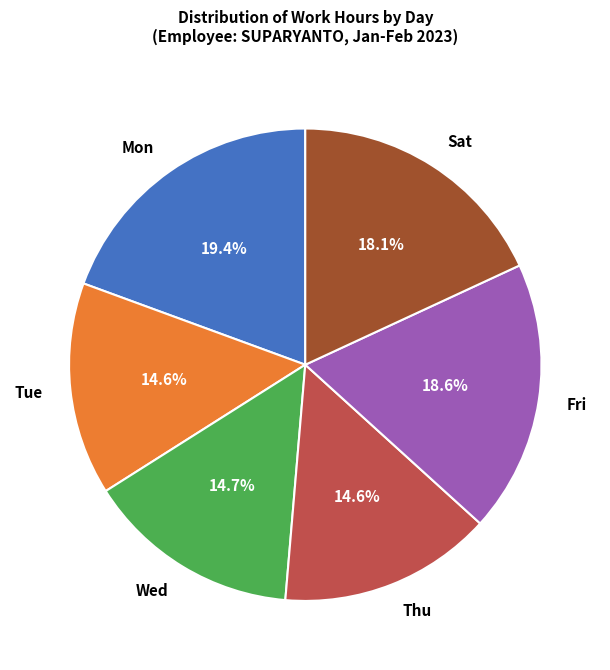

Does any single category account for the majority?

No